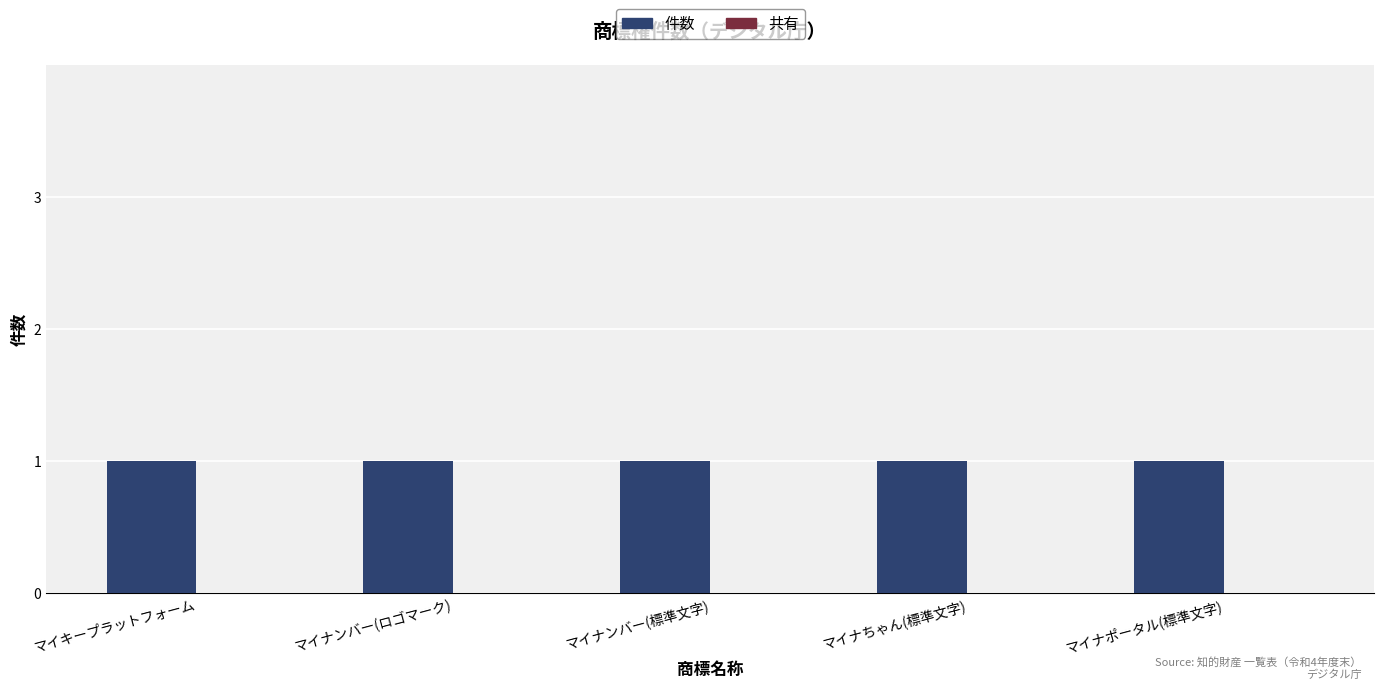

Are the bars horizontal?

No